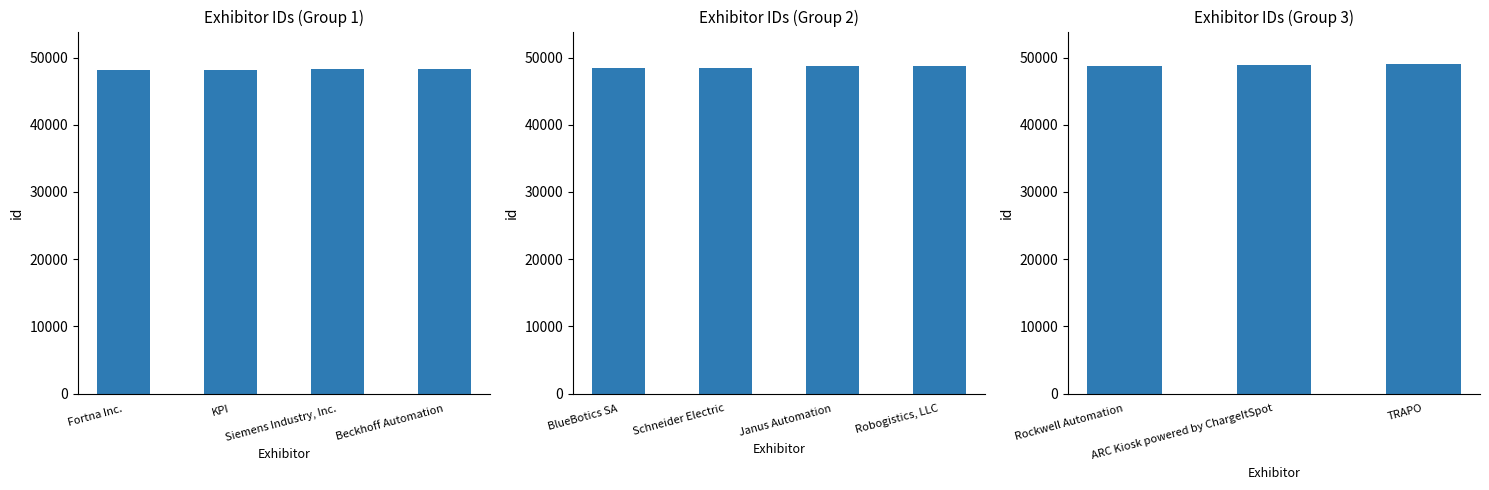

Between ARC Kiosk powered by ChargeItSpot and TRAPO, which is larger?

TRAPO